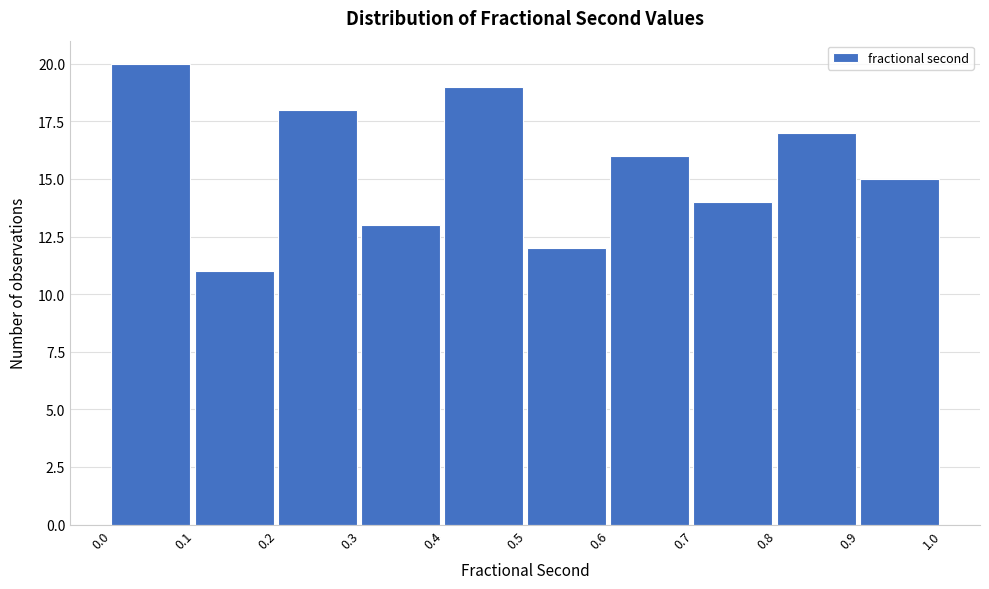

Reading left to right, what are all the values shown in this chart?

0.0=20	0.1=11	0.2=18	0.3=13	0.4=19	0.5=12	0.6=16	0.7=14	0.8=17	0.9=15